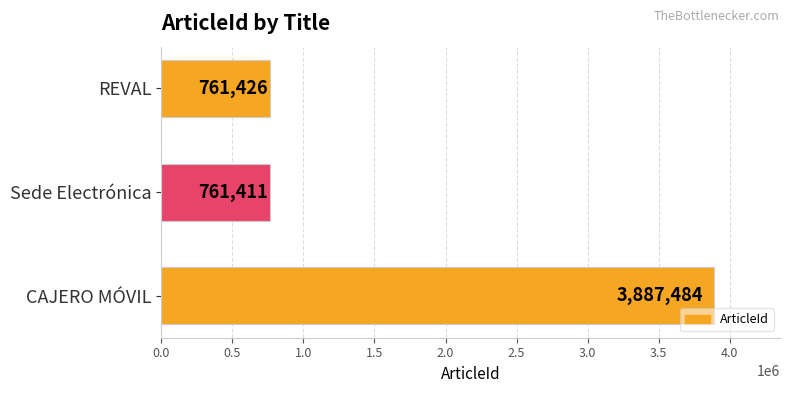

Reading bottom to top, transcribe all the data shown in this chart.

3887484	761411	761426